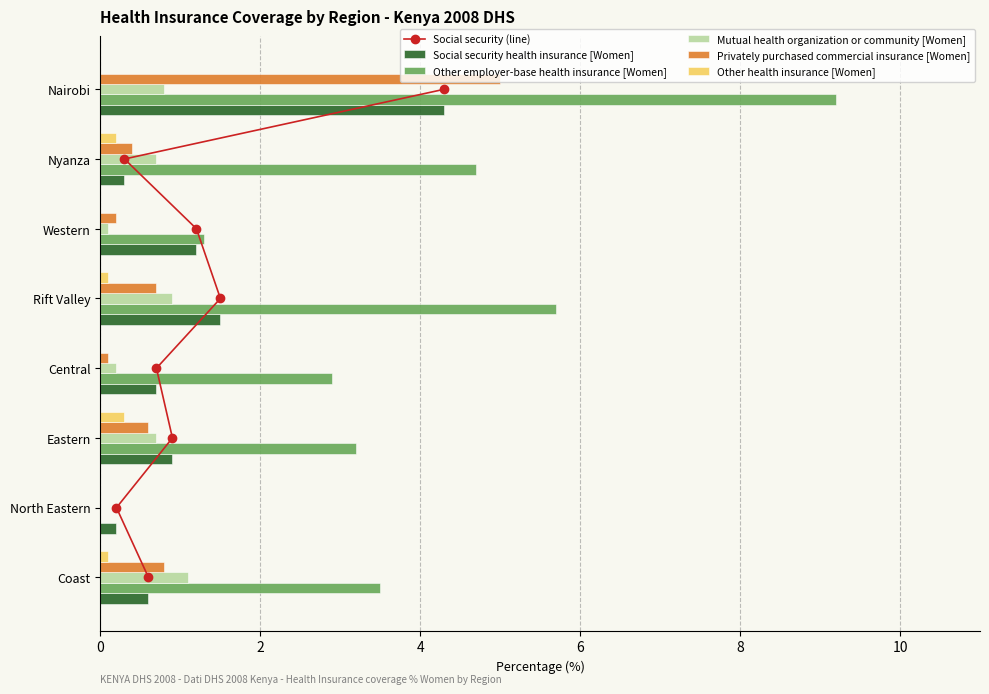

How many series are shown in this chart?

6